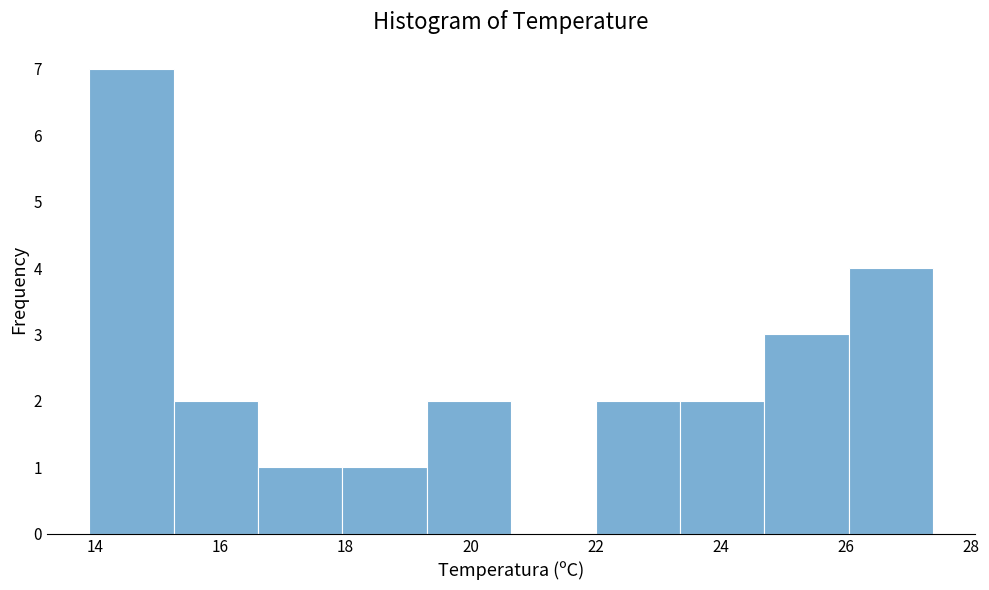

Over which range of the x-axis is the bar tallest?

13.90 to 15.25